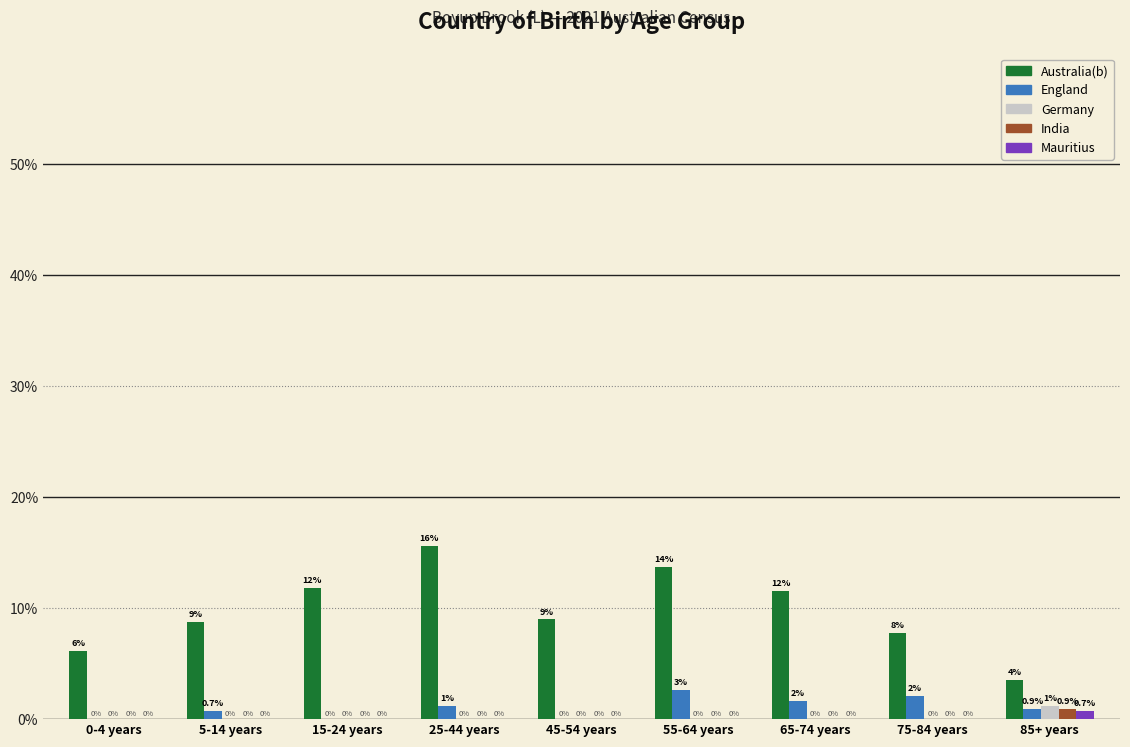

Is the value of Australia(b) at 15-24 years greater than the value of Mauritius at 0-4 years?

Yes